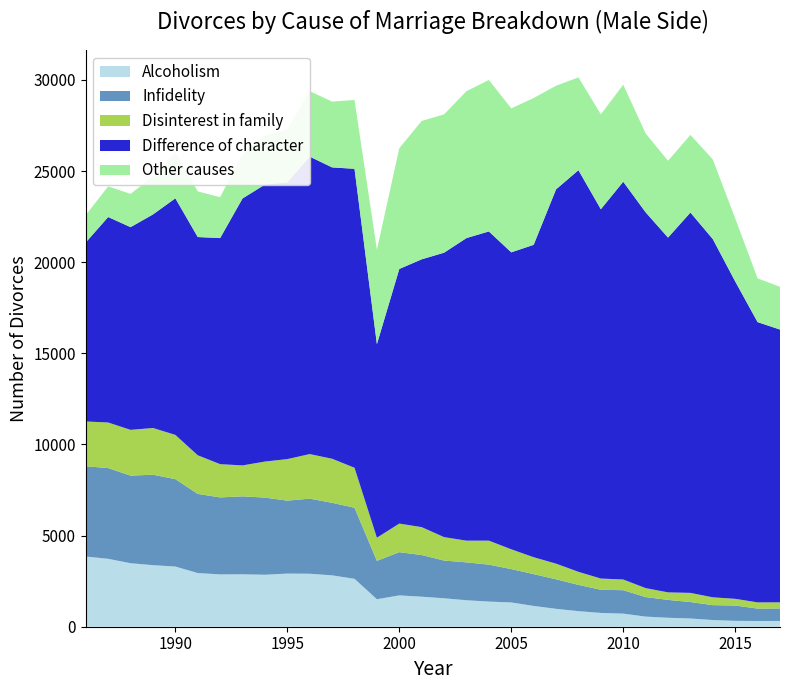

Reading right to left, extract all data points from this chart.

Alcoholism: 31=317	30=315	29=322	28=366	27=451	26=491	25=555	24=719	23=757	22=854	21=982	20=1140	19=1332	18=1379	17=1453	16=1560	15=1648	14=1719	13=1509	12=2629	11=2818	10=2907	9=2915	8=2851	7=2877	6=2870	5=2945	4=3301	3=3377	2=3484	1=3725	0=3852
Infidelity: 31=687	30=680	29=840	28=818	27=903	26=981	25=1072	24=1284	23=1270	22=1442	21=1621	20=1745	19=1831	18=2026	17=2078	16=2071	15=2284	14=2371	13=2105	12=3898	11=3979	10=4119	9=4002	8=4232	7=4276	6=4224	5=4341	4=4795	3=4963	2=4805	1=4978	0=4952
Disinterest in family: 31=334	30=341	29=369	28=429	27=503	26=413	25=492	24=588	23=616	22=716	21=858	20=928	19=1085	18=1318	17=1191	16=1285	15=1532	14=1569	13=1270	12=2195	11=2418	10=2446	9=2279	8=1979	7=1697	6=1825	5=2120	4=2428	3=2562	2=2511	1=2501	0=2457
Difference of character: 31=14964	30=15374	29=17411	28=19652	27=20864	26=19463	25=20616	24=21821	23=20260	22=22033	21=20534	20=17138	19=16290	18=16962	17=16599	16=15603	15=14692	14=13967	13=10617	12=16399	11=15983	10=16318	9=15179	8=15194	7=14644	6=12402	5=11972	4=12978	3=11715	2=11120	1=11271	0=9821
Other causes: 31=2346	30=2401	29=3458	28=4369	27=4259	26=4214	25=4328	24=5323	23=5206	22=5091	21=5685	20=8053	19=7900	18=8308	17=8059	16=7589	15=7590	14=6626	13=5178	12=3777	11=3610	10=3591	9=2905	8=2681	7=2441	6=2243	5=2504	4=2534	3=2079	2=1826	1=1682	0=1502